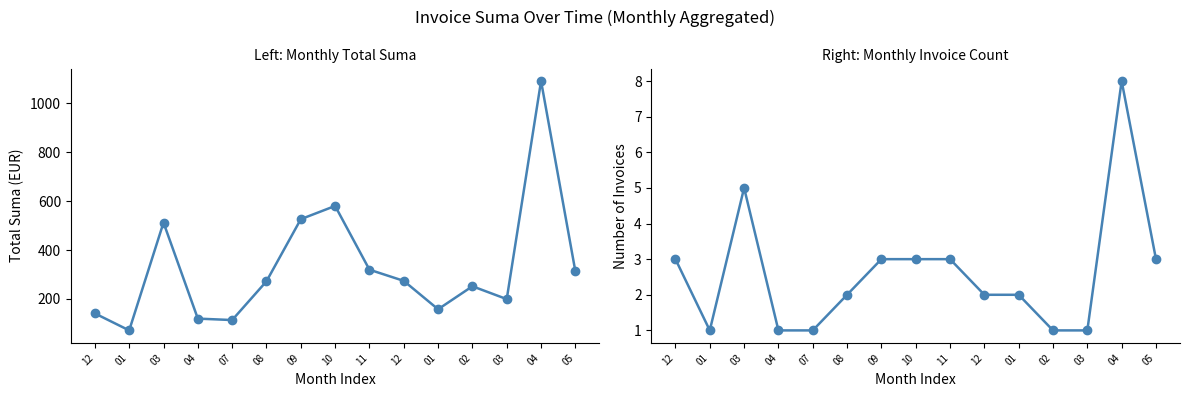

In Total Suma (EUR), how many points are lower than both neighbors (excluding endpoints)?

4